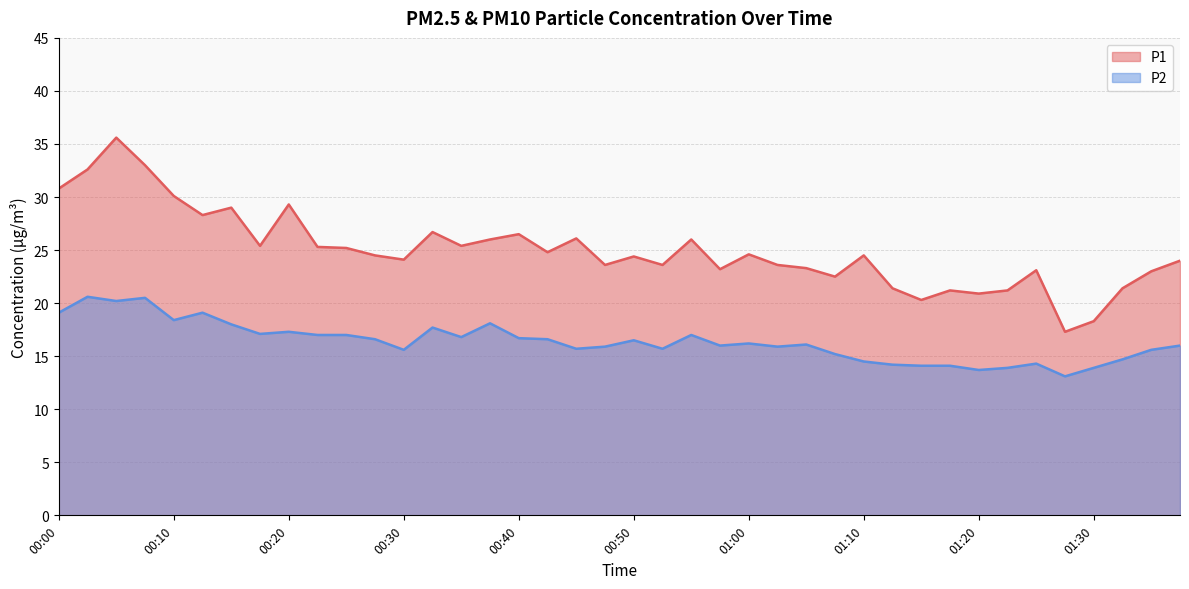

Reading right to left, what are all the values shown in this chart?

P1: 24.0	23.0	21.4	18.3	17.3	23.1	21.2	20.9	21.2	20.3	21.4	24.5	22.5	23.3	23.6	24.6	23.2	26.0	23.6	24.4	23.6	26.1	24.8	26.5	26.0	25.4	26.7	24.1	24.5	25.2	25.3	29.3	25.4	29.0	28.3	30.1	33.0	35.6	32.6	30.8
P2: 16.0	15.6	14.7	13.9	13.1	14.3	13.9	13.7	14.1	14.1	14.2	14.5	15.2	16.1	15.9	16.2	16.0	17.0	15.7	16.5	15.9	15.7	16.6	16.7	18.1	16.8	17.7	15.6	16.6	17.0	17.0	17.3	17.1	18.0	19.1	18.4	20.5	20.2	20.6	19.1